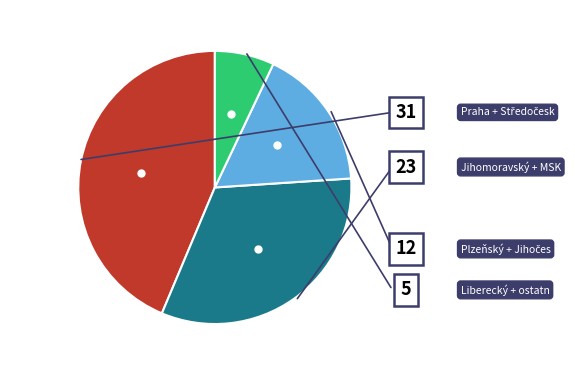

Is there any slice that represents more than half of the pie?

No